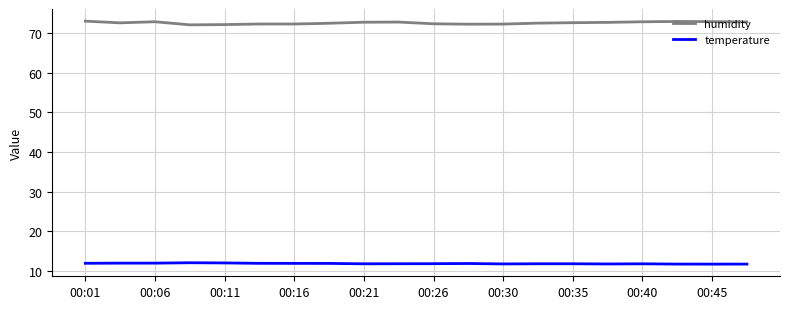

What is the smallest value displayed?

11.7